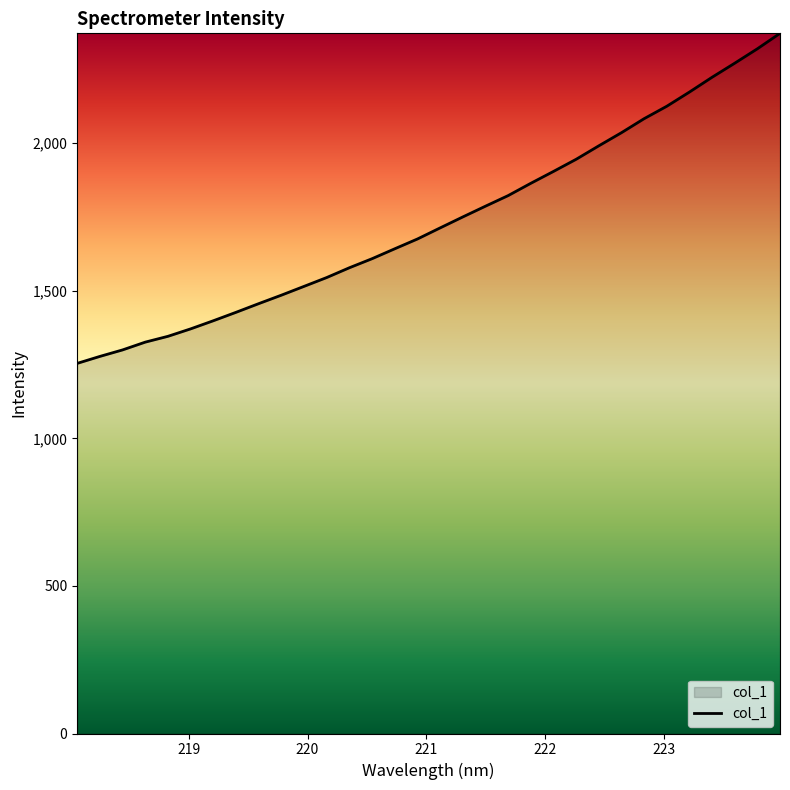

What is the minimum value shown in the chart?

1254.1